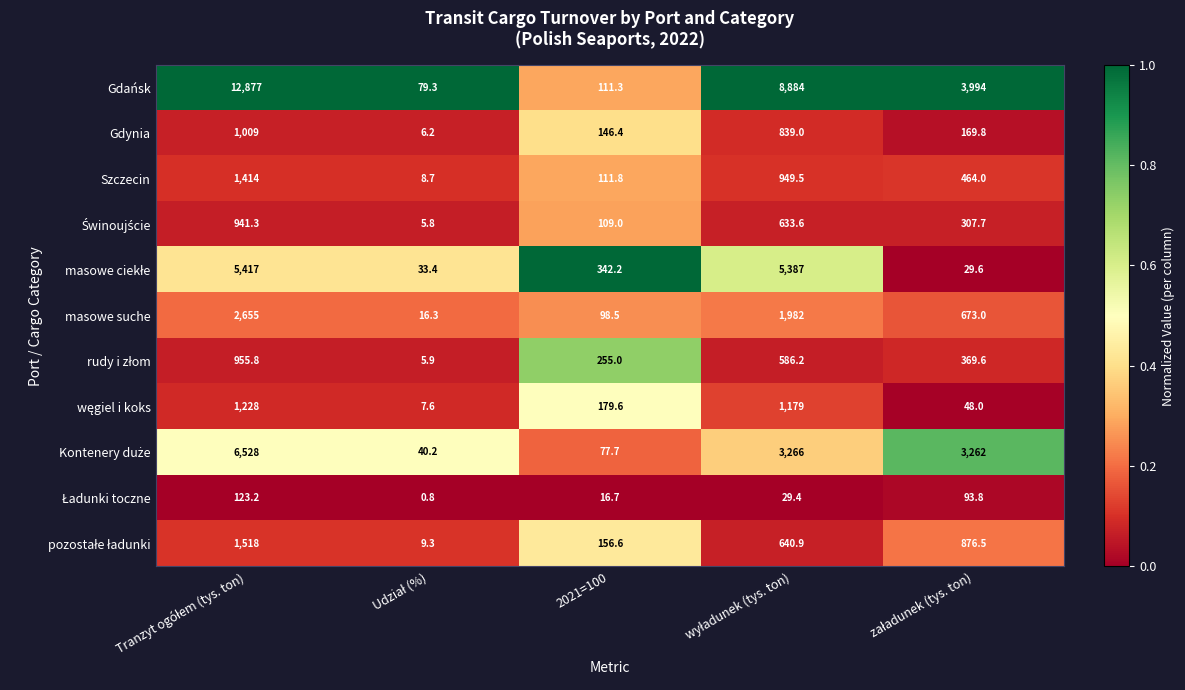

The Gdynia series shows 255.6 at 2021=100. True or false?

False